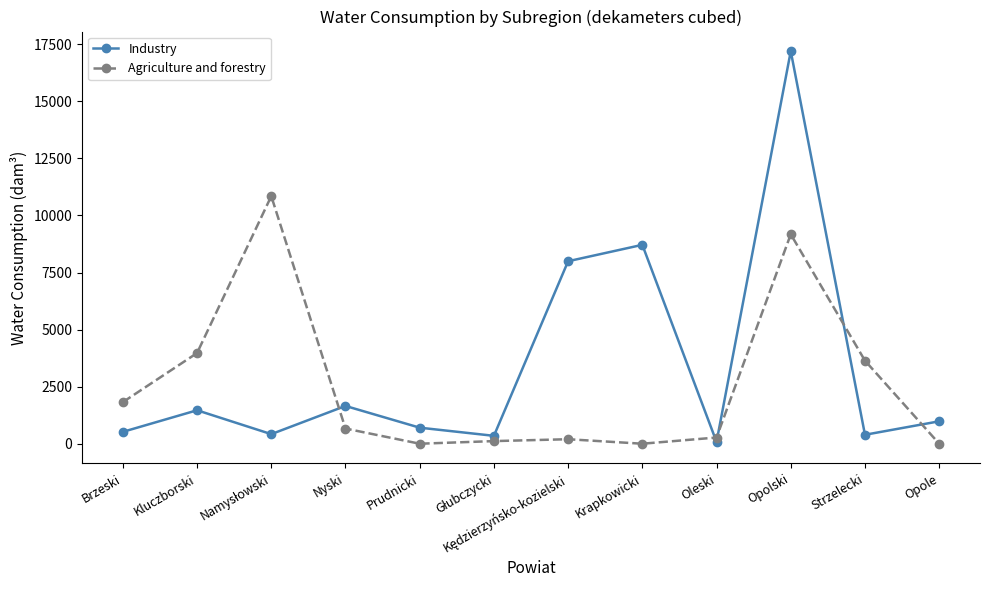

Is it true that Agriculture and forestry equals 6032 at Krapkowicki?

False